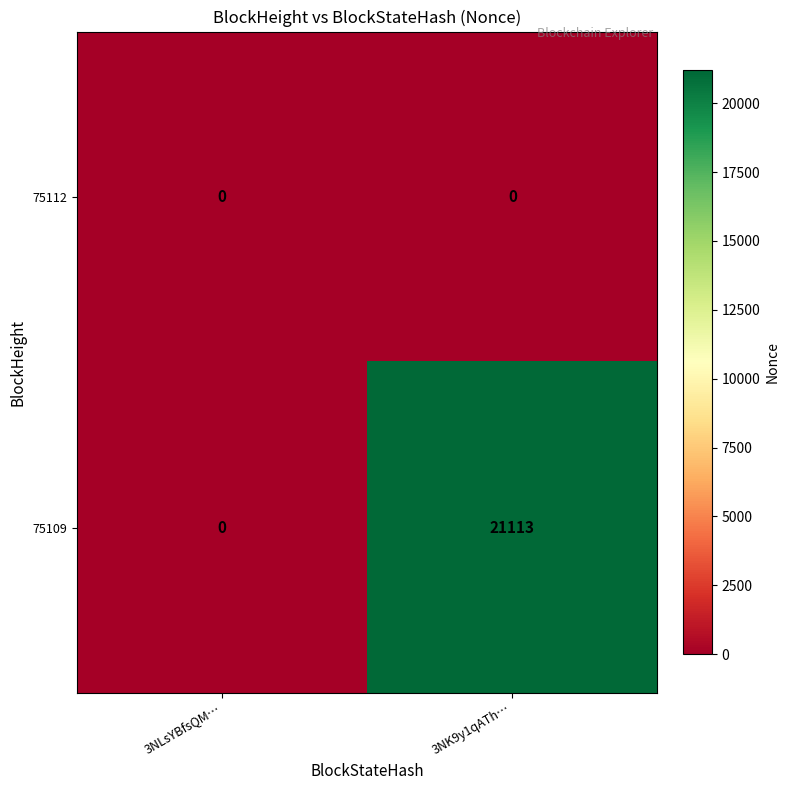

Reading left to right, extract all data points from this chart.

75112: 0	0
75109: 0	21113